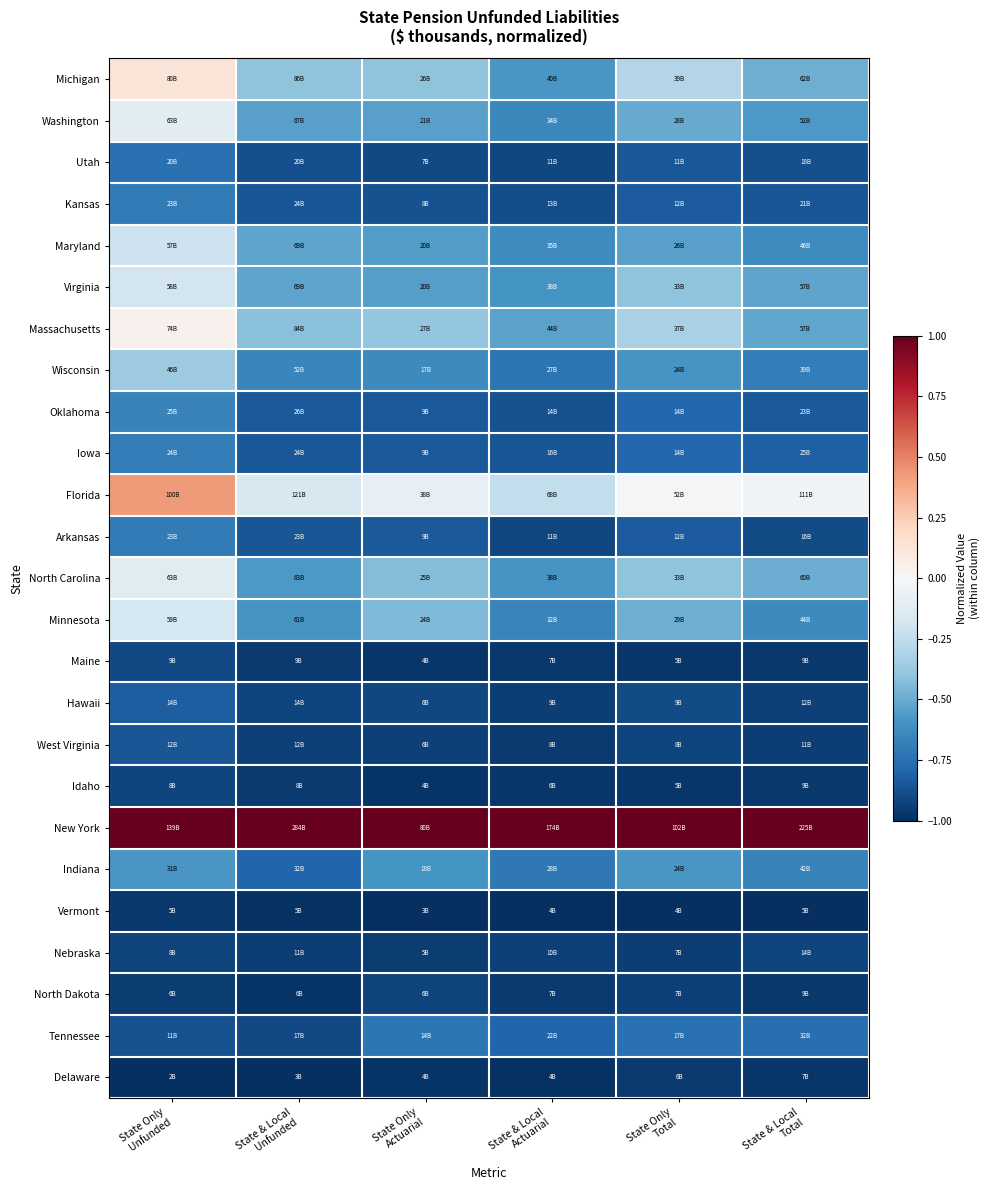

Reading right to left, what are all the values shown in this chart?

Michigan: State & Local
Total=-0.5	State Only
Total=-0.3	State & Local
Actuarial=-0.6	State Only
Actuarial=-0.4	State & Local
Unfunded=-0.4	State Only
Unfunded=0.1
Washington: State & Local
Total=-0.6	State Only
Total=-0.5	State & Local
Actuarial=-0.6	State Only
Actuarial=-0.5	State & Local
Unfunded=-0.5	State Only
Unfunded=-0.1
Utah: State & Local
Total=-0.9	State Only
Total=-0.8	State & Local
Actuarial=-0.9	State Only
Actuarial=-0.9	State & Local
Unfunded=-0.9	State Only
Unfunded=-0.7
Kansas: State & Local
Total=-0.9	State Only
Total=-0.8	State & Local
Actuarial=-0.9	State Only
Actuarial=-0.9	State & Local
Unfunded=-0.9	State Only
Unfunded=-0.7
Maryland: State & Local
Total=-0.6	State Only
Total=-0.5	State & Local
Actuarial=-0.6	State Only
Actuarial=-0.6	State & Local
Unfunded=-0.5	State Only
Unfunded=-0.2
Virginia: State & Local
Total=-0.5	State Only
Total=-0.4	State & Local
Actuarial=-0.6	State Only
Actuarial=-0.6	State & Local
Unfunded=-0.5	State Only
Unfunded=-0.2
Massachusetts: State & Local
Total=-0.5	State Only
Total=-0.3	State & Local
Actuarial=-0.5	State Only
Actuarial=-0.4	State & Local
Unfunded=-0.4	State Only
Unfunded=0.0
Wisconsin: State & Local
Total=-0.7	State Only
Total=-0.6	State & Local
Actuarial=-0.7	State Only
Actuarial=-0.6	State & Local
Unfunded=-0.7	State Only
Unfunded=-0.4
Oklahoma: State & Local
Total=-0.8	State Only
Total=-0.8	State & Local
Actuarial=-0.9	State Only
Actuarial=-0.8	State & Local
Unfunded=-0.8	State Only
Unfunded=-0.7
Iowa: State & Local
Total=-0.8	State Only
Total=-0.8	State & Local
Actuarial=-0.9	State Only
Actuarial=-0.8	State & Local
Unfunded=-0.9	State Only
Unfunded=-0.7
Florida: State & Local
Total=-0.0	State Only
Total=-0.0	State & Local
Actuarial=-0.2	State Only
Actuarial=-0.1	State & Local
Unfunded=-0.2	State Only
Unfunded=0.4
Arkansas: State & Local
Total=-0.9	State Only
Total=-0.8	State & Local
Actuarial=-0.9	State Only
Actuarial=-0.8	State & Local
Unfunded=-0.9	State Only
Unfunded=-0.7
North Carolina: State & Local
Total=-0.5	State Only
Total=-0.4	State & Local
Actuarial=-0.6	State Only
Actuarial=-0.4	State & Local
Unfunded=-0.6	State Only
Unfunded=-0.1
Minnesota: State & Local
Total=-0.6	State Only
Total=-0.5	State & Local
Actuarial=-0.7	State Only
Actuarial=-0.4	State & Local
Unfunded=-0.6	State Only
Unfunded=-0.2
Maine: State & Local
Total=-1.0	State Only
Total=-1.0	State & Local
Actuarial=-1.0	State Only
Actuarial=-1.0	State & Local
Unfunded=-1.0	State Only
Unfunded=-0.9
Hawaii: State & Local
Total=-0.9	State Only
Total=-0.9	State & Local
Actuarial=-0.9	State Only
Actuarial=-0.9	State & Local
Unfunded=-0.9	State Only
Unfunded=-0.8
West Virginia: State & Local
Total=-0.9	State Only
Total=-0.9	State & Local
Actuarial=-1.0	State Only
Actuarial=-0.9	State & Local
Unfunded=-0.9	State Only
Unfunded=-0.9
Idaho: State & Local
Total=-1.0	State Only
Total=-1.0	State & Local
Actuarial=-1.0	State Only
Actuarial=-1.0	State & Local
Unfunded=-1.0	State Only
Unfunded=-0.9
New York: State & Local
Total=1.0	State Only
Total=1.0	State & Local
Actuarial=1.0	State Only
Actuarial=1.0	State & Local
Unfunded=1.0	State Only
Unfunded=1.0
Indiana: State & Local
Total=-0.7	State Only
Total=-0.6	State & Local
Actuarial=-0.7	State Only
Actuarial=-0.6	State & Local
Unfunded=-0.8	State Only
Unfunded=-0.6
Vermont: State & Local
Total=-1.0	State Only
Total=-1.0	State & Local
Actuarial=-1.0	State Only
Actuarial=-1.0	State & Local
Unfunded=-1.0	State Only
Unfunded=-1.0
Nebraska: State & Local
Total=-0.9	State Only
Total=-0.9	State & Local
Actuarial=-0.9	State Only
Actuarial=-0.9	State & Local
Unfunded=-0.9	State Only
Unfunded=-0.9
North Dakota: State & Local
Total=-1.0	State Only
Total=-0.9	State & Local
Actuarial=-1.0	State Only
Actuarial=-0.9	State & Local
Unfunded=-1.0	State Only
Unfunded=-1.0
Tennessee: State & Local
Total=-0.8	State Only
Total=-0.7	State & Local
Actuarial=-0.8	State Only
Actuarial=-0.7	State & Local
Unfunded=-0.9	State Only
Unfunded=-0.9
Delaware: State & Local
Total=-1.0	State Only
Total=-1.0	State & Local
Actuarial=-1.0	State Only
Actuarial=-1.0	State & Local
Unfunded=-1.0	State Only
Unfunded=-1.0